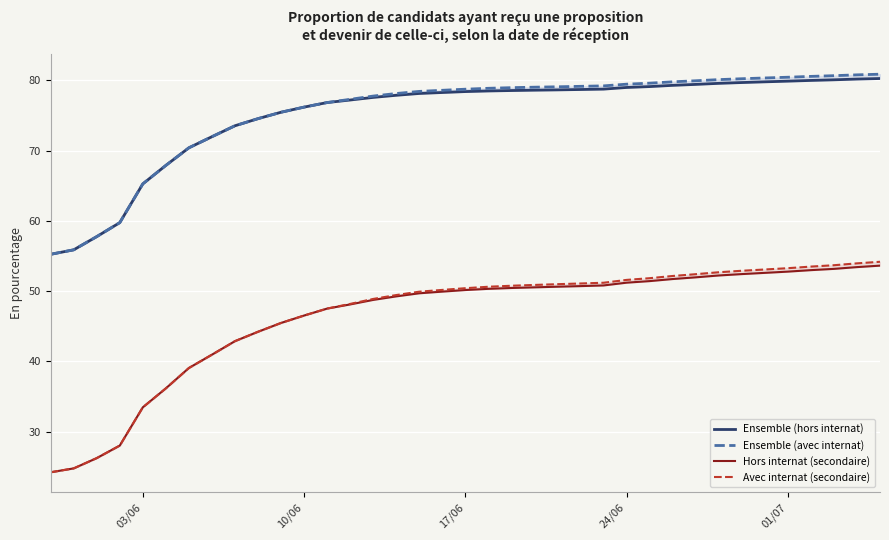

True or false: Ensemble (hors internat) has more than 0 points higher than both neighbors.

False